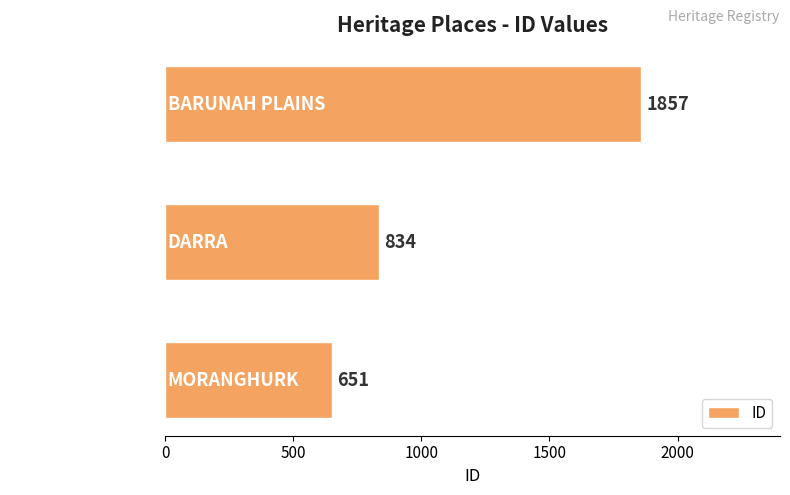

How many bars are there in total?

3